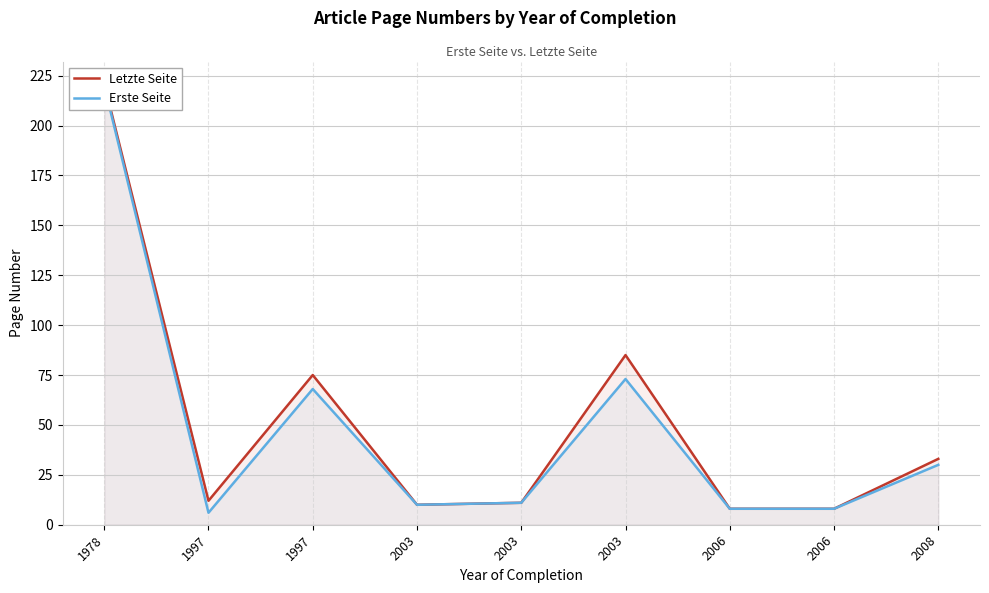

True or false: Erste Seite has more than 0 interior local peaks.

True